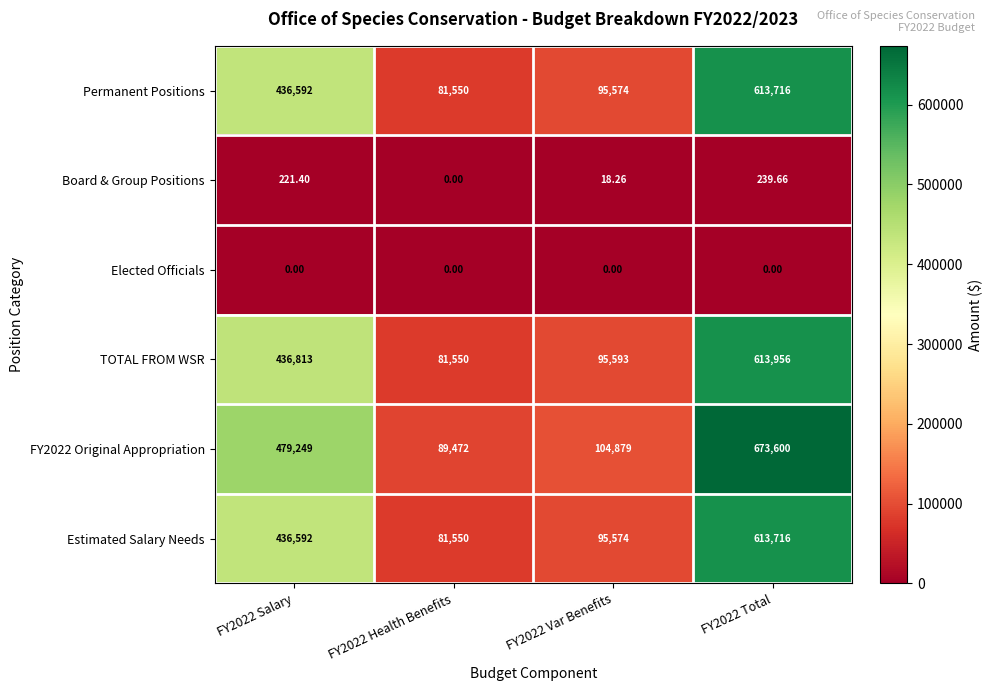

Is the value of Elected Officials at FY2022 Total greater than the value of FY2022 Original Appropriation at FY2022 Health Benefits?

No